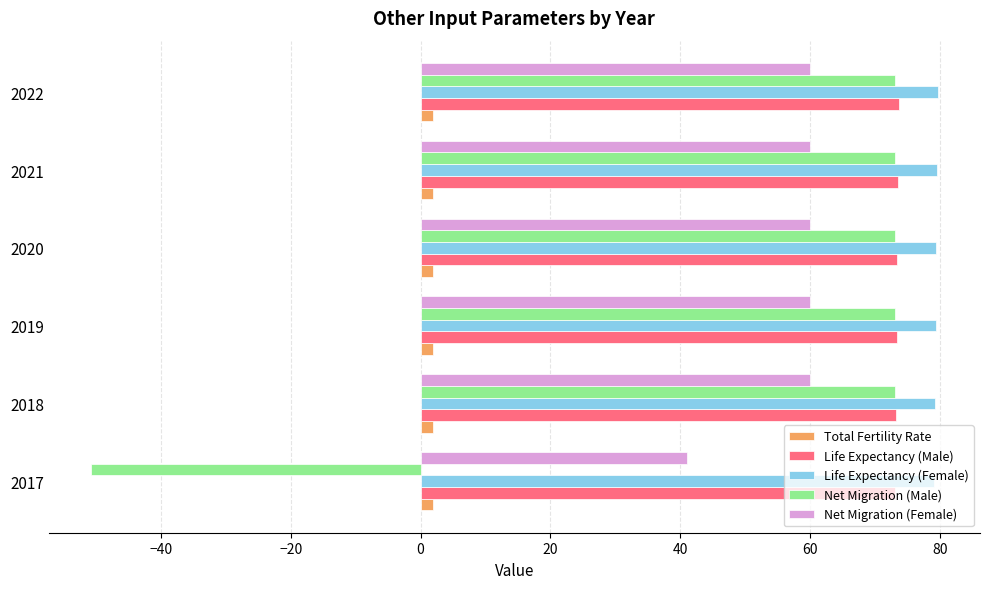

Which series has the widest spread of values?

Net Migration (Male)